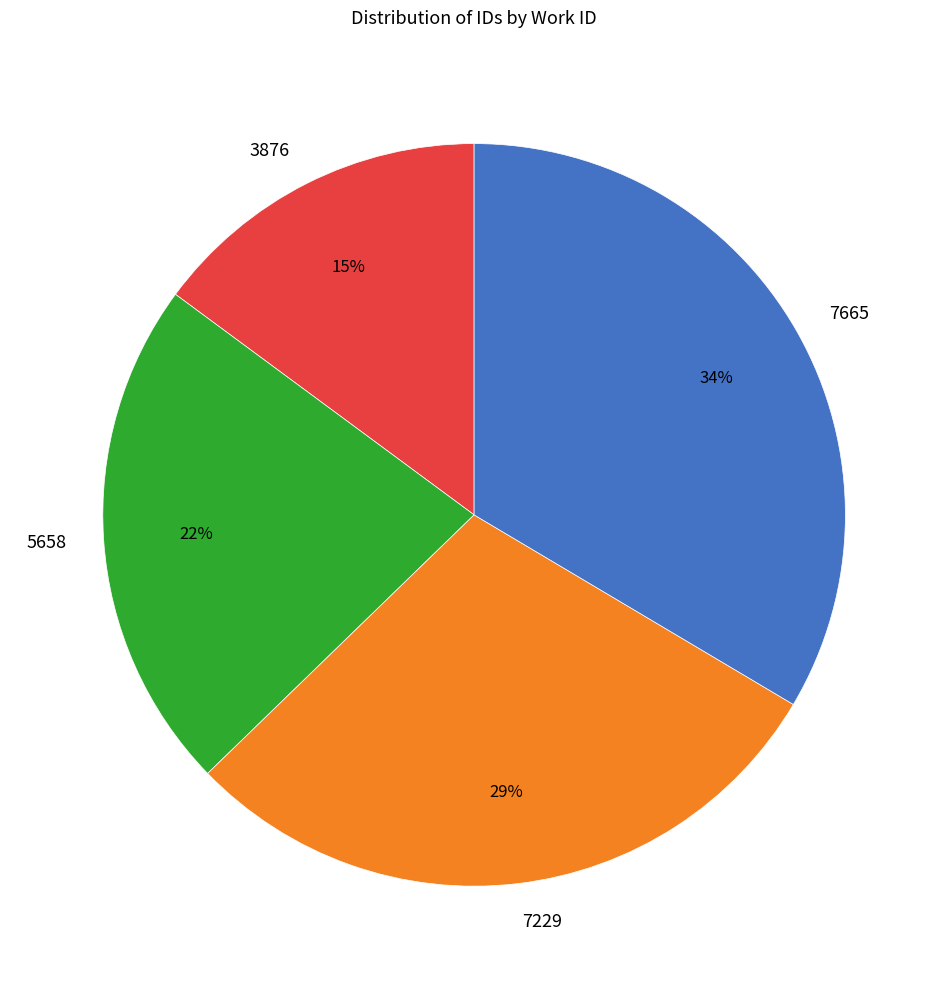

To the nearest percent, what is the difference between the largest and smallest slice percentages?

19%